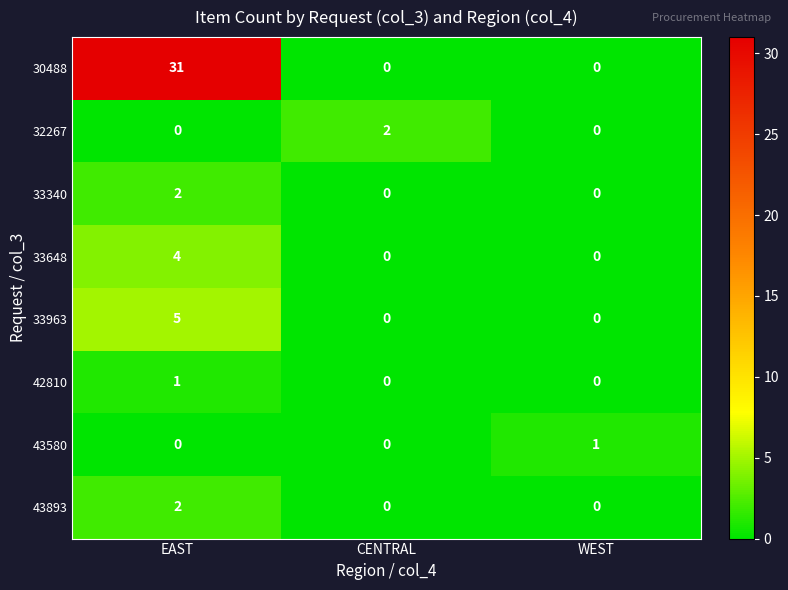

What is the sum of the 33963 values at EAST and CENTRAL?

5